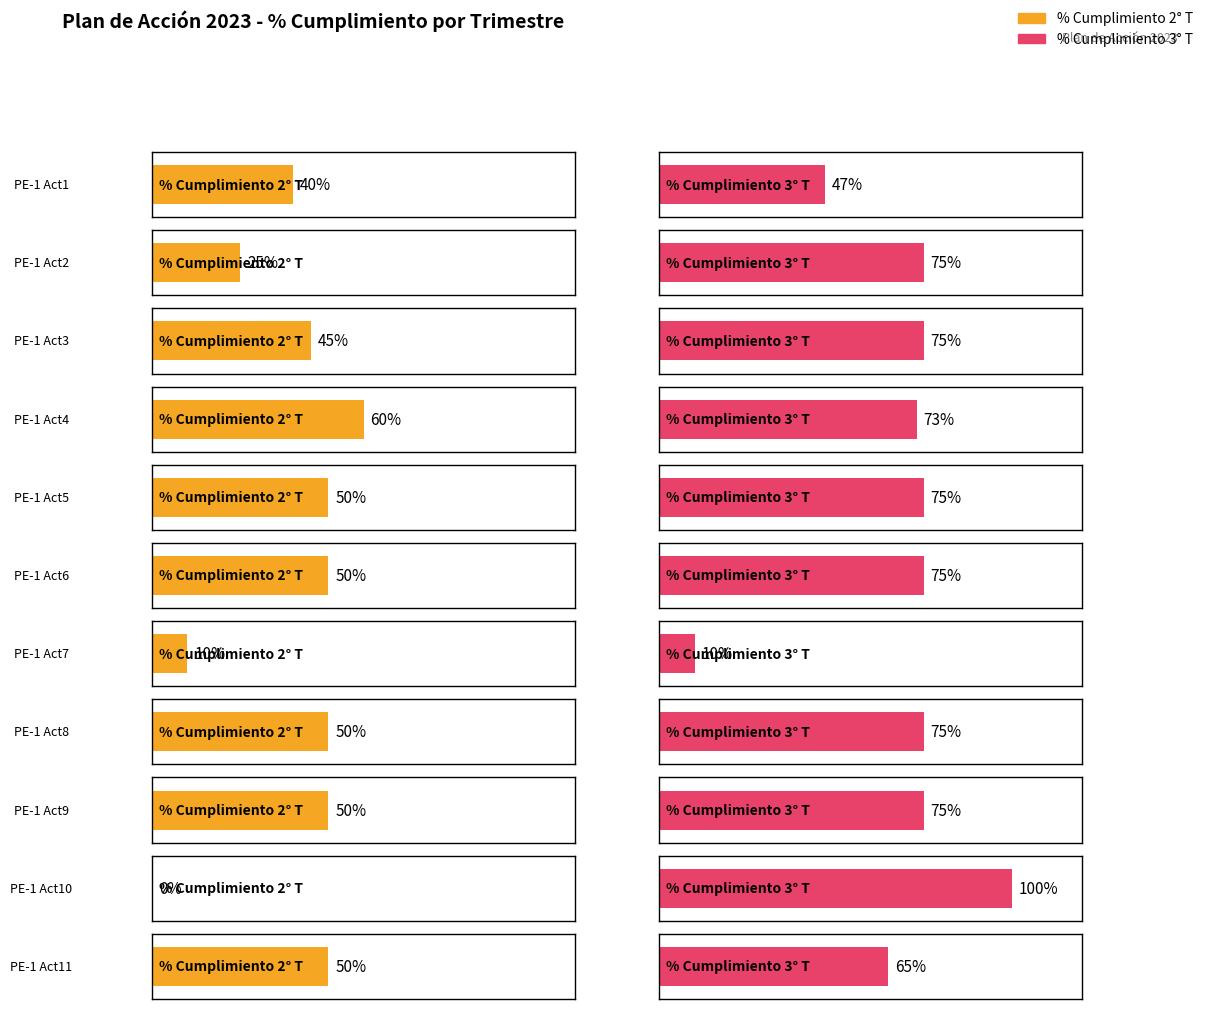

The % Cumplimiento 3° T series shows 13 at En ejecución. True or false?

False